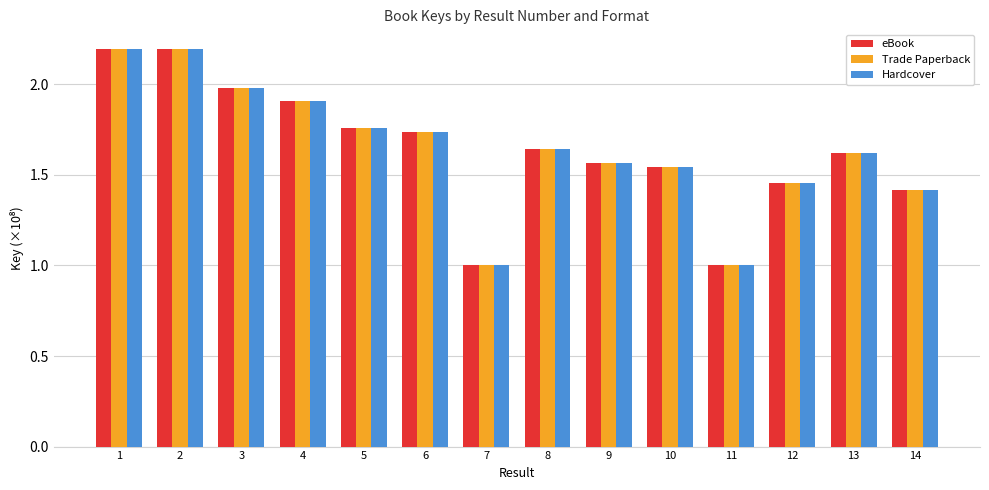

Does the chart contain any negative values?

No